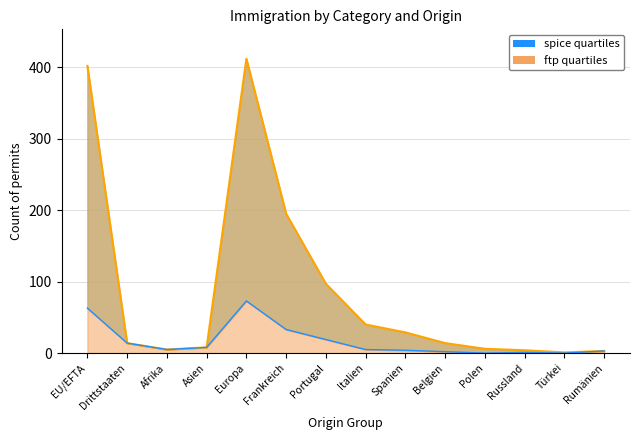

True or false: spice quartiles has a value of -46 at Türkei.

False